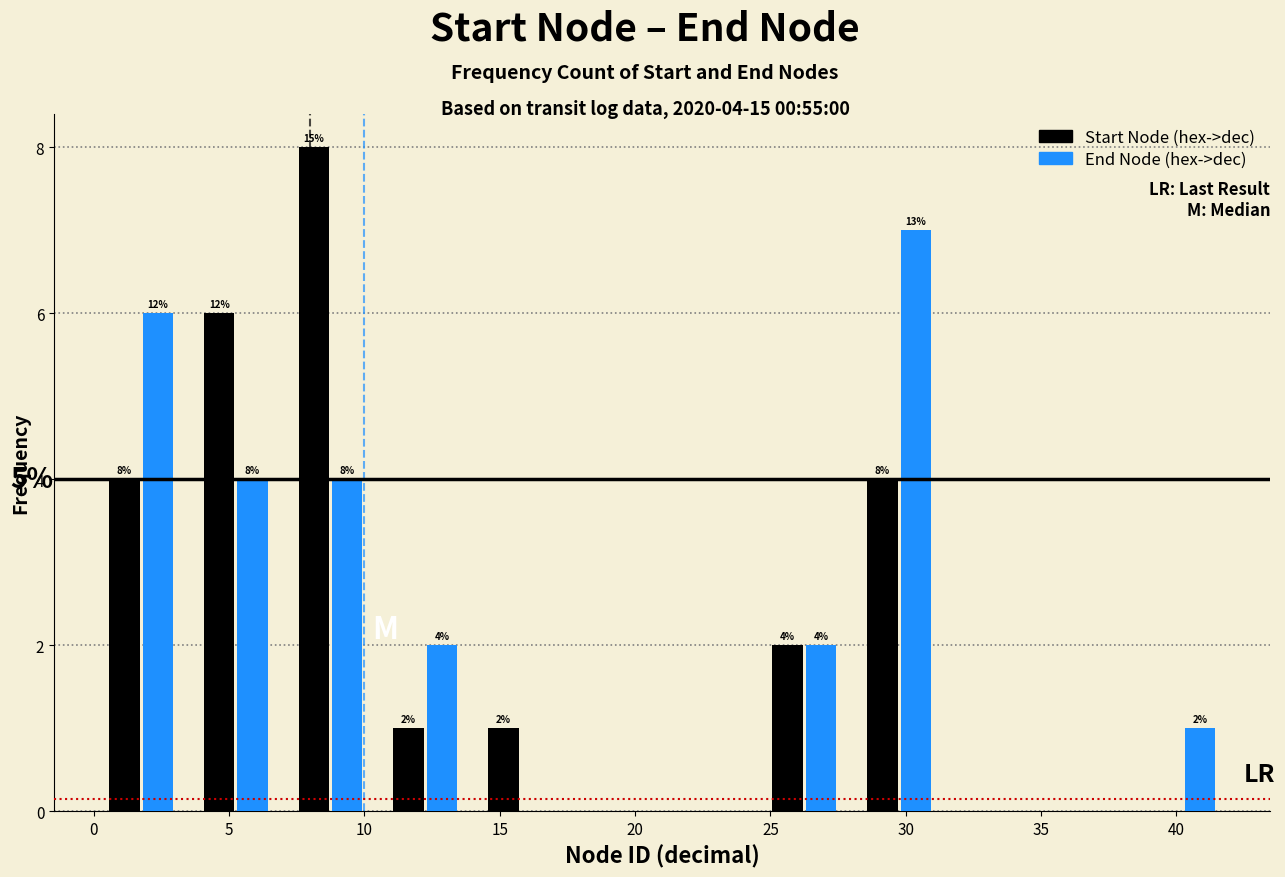

In the Start Node (hex->dec) series, which range on the x-axis has the tallest bar?

7.0 to 10.5